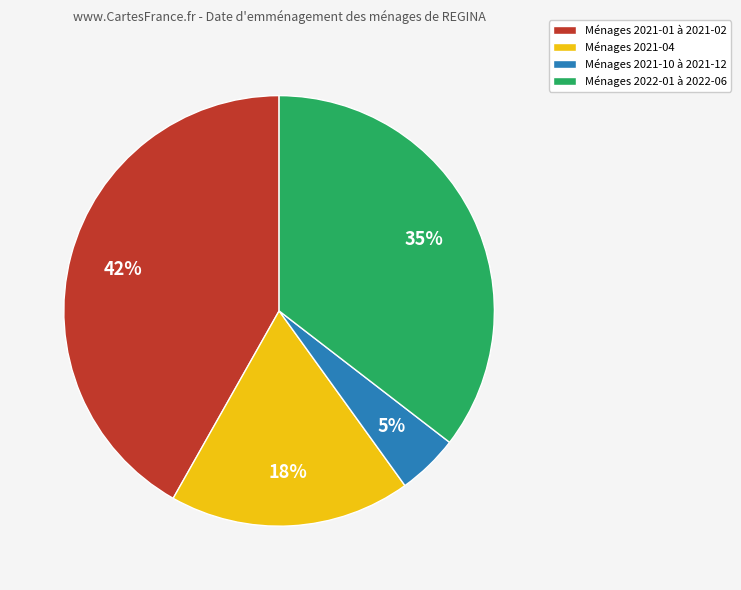

What is the smallest slice in the pie chart?

Ménages 2021-10 à 2021-12